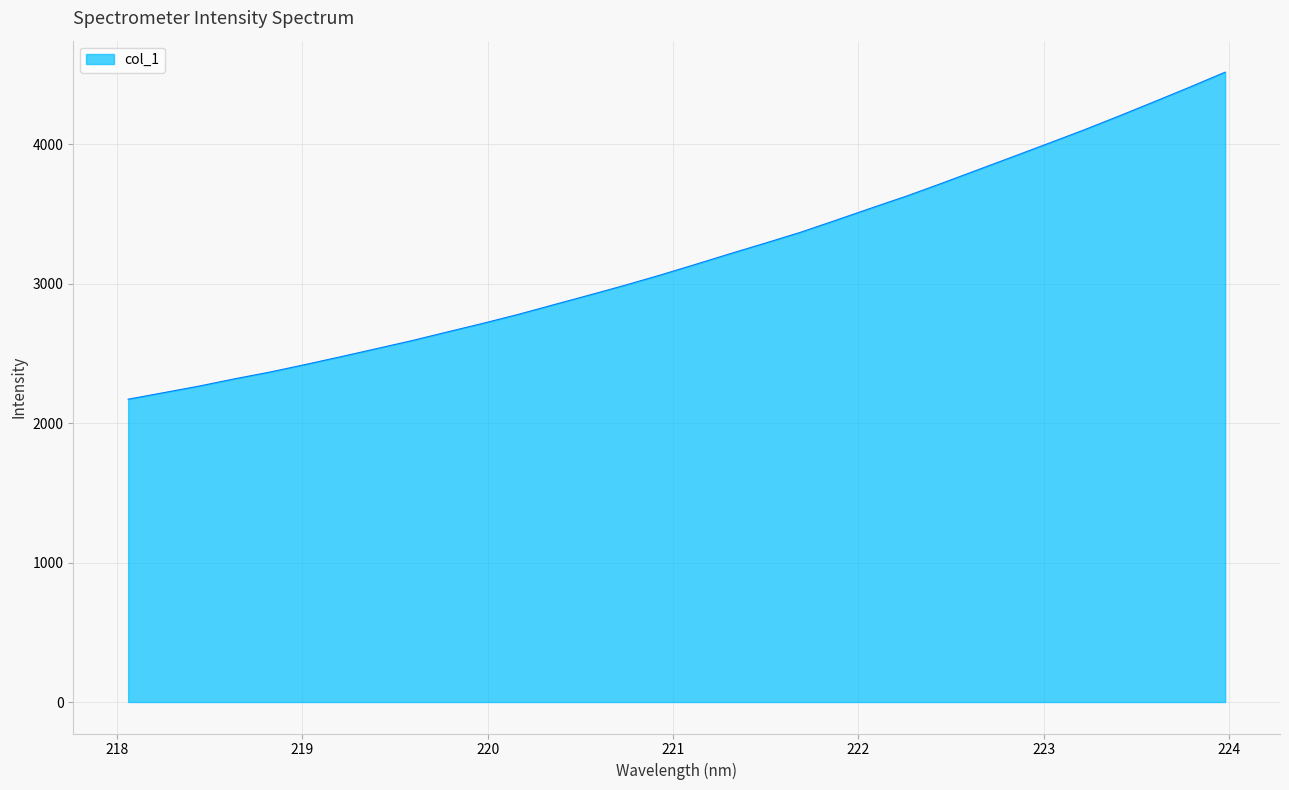

What is the smallest value displayed?

2172.1